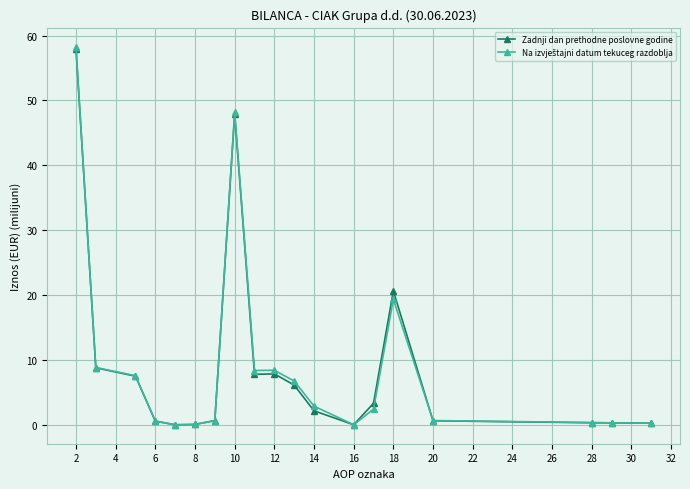

The value of Zadnji dan prethodne poslovne godine at 2 is 31.6. True or false?

False